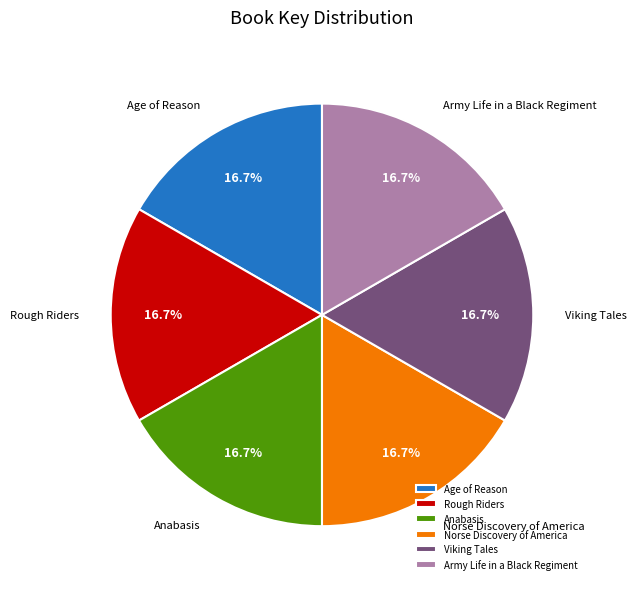

What percentage is the Age of Reason slice, to the nearest percent?

17%